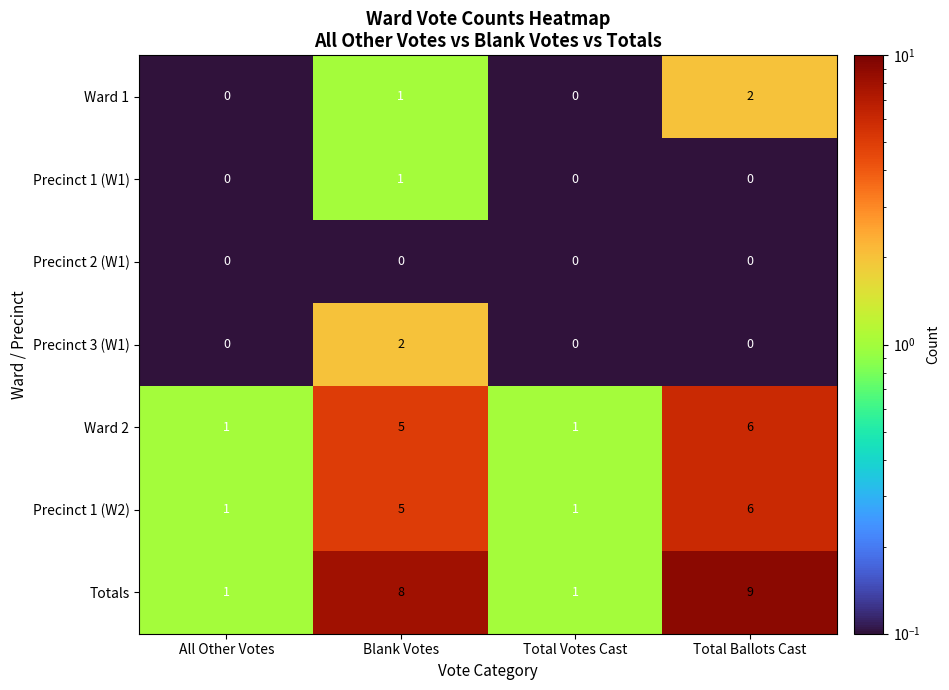

Reading left to right, what are all the values shown in this chart?

Ward 1: All Other Votes=0	Blank Votes=1	Total Votes Cast=0	Total Ballots Cast=2
Precinct 1 (W1): All Other Votes=0	Blank Votes=1	Total Votes Cast=0	Total Ballots Cast=0
Precinct 2 (W1): All Other Votes=0	Blank Votes=0	Total Votes Cast=0	Total Ballots Cast=0
Precinct 3 (W1): All Other Votes=0	Blank Votes=2	Total Votes Cast=0	Total Ballots Cast=0
Ward 2: All Other Votes=1	Blank Votes=5	Total Votes Cast=1	Total Ballots Cast=6
Precinct 1 (W2): All Other Votes=1	Blank Votes=5	Total Votes Cast=1	Total Ballots Cast=6
Totals: All Other Votes=1	Blank Votes=8	Total Votes Cast=1	Total Ballots Cast=9